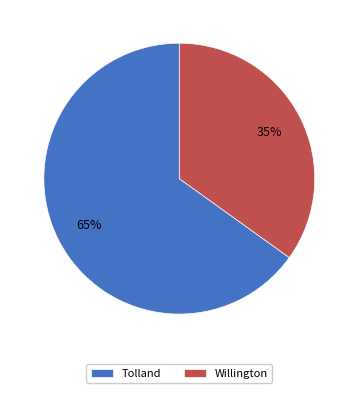

The Tolland slice represents 54% of the pie. True or false?

False